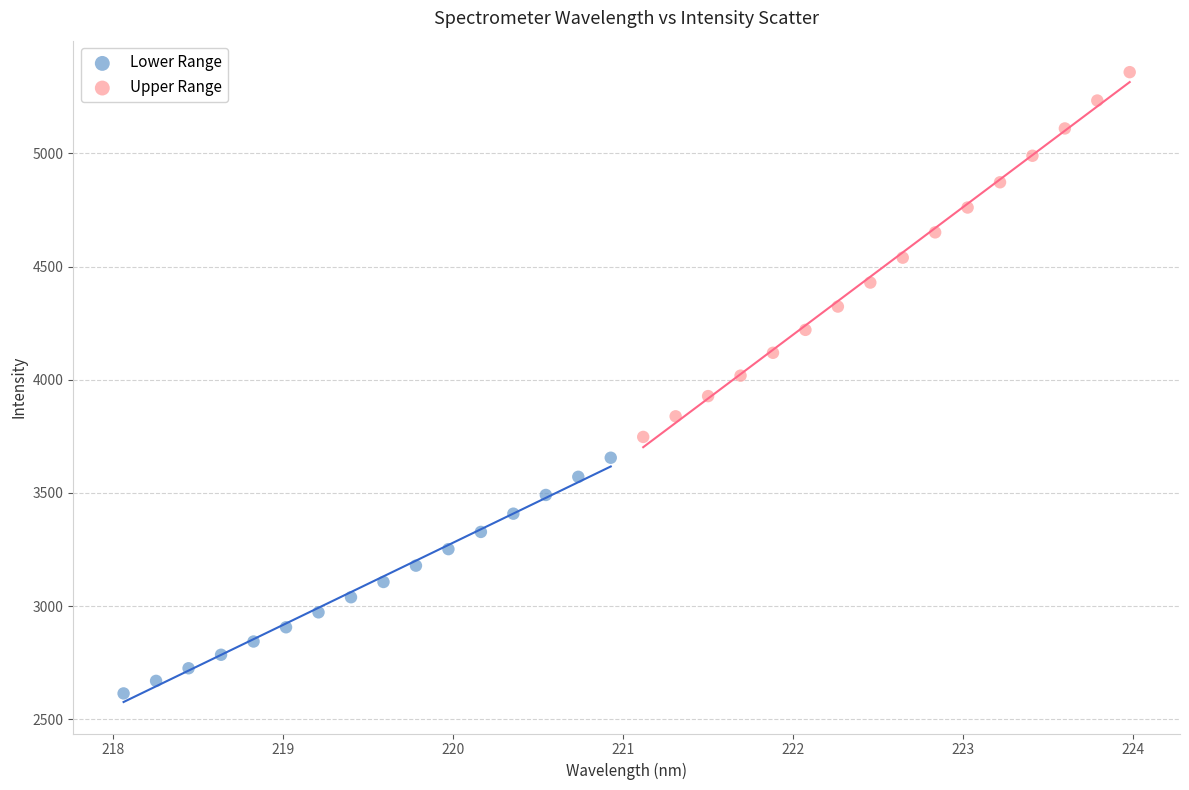

Which series reaches the maximum Y coordinate?

Upper Range